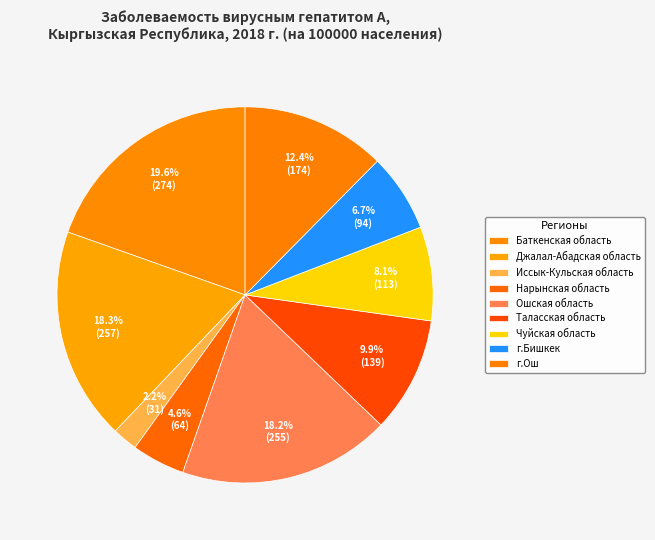

What is the change in value from Нарынская область to Ошская область?

+191.4